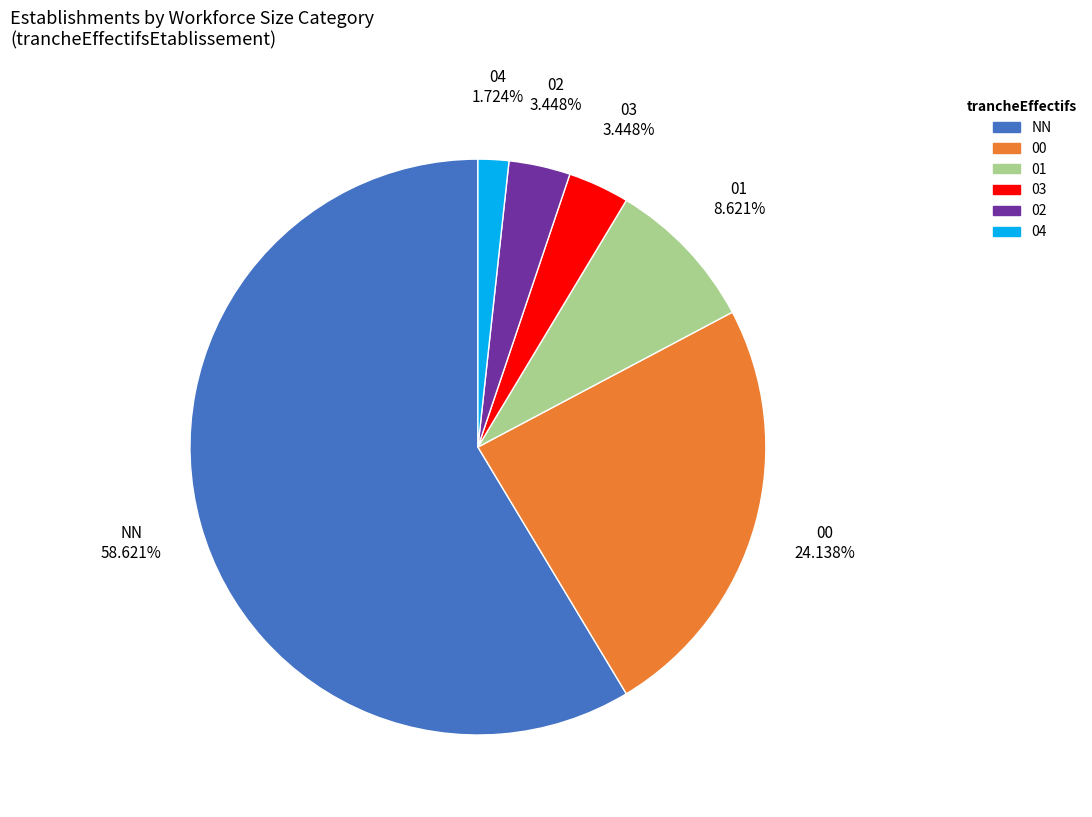

Count the number of slices in the pie.

6